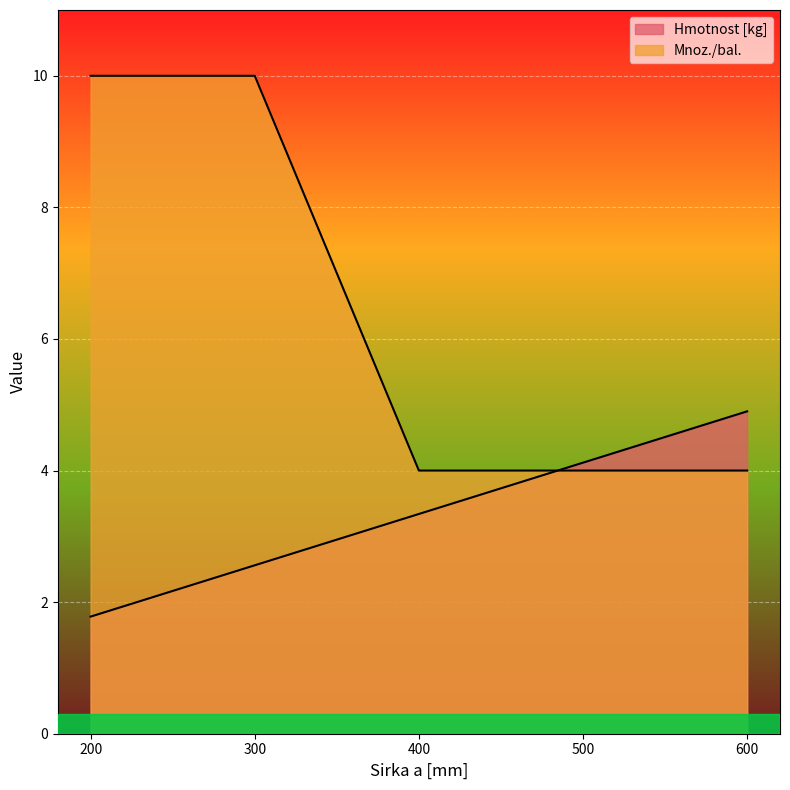

Which series has the largest range (max minus min)?

Mnoz./bal.